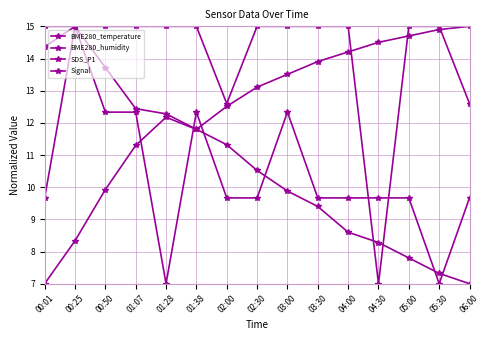

Rank the series at 00:25 from lowest to highest value.

BME280_humidity, BME280_temperature, SDS_P1, Signal